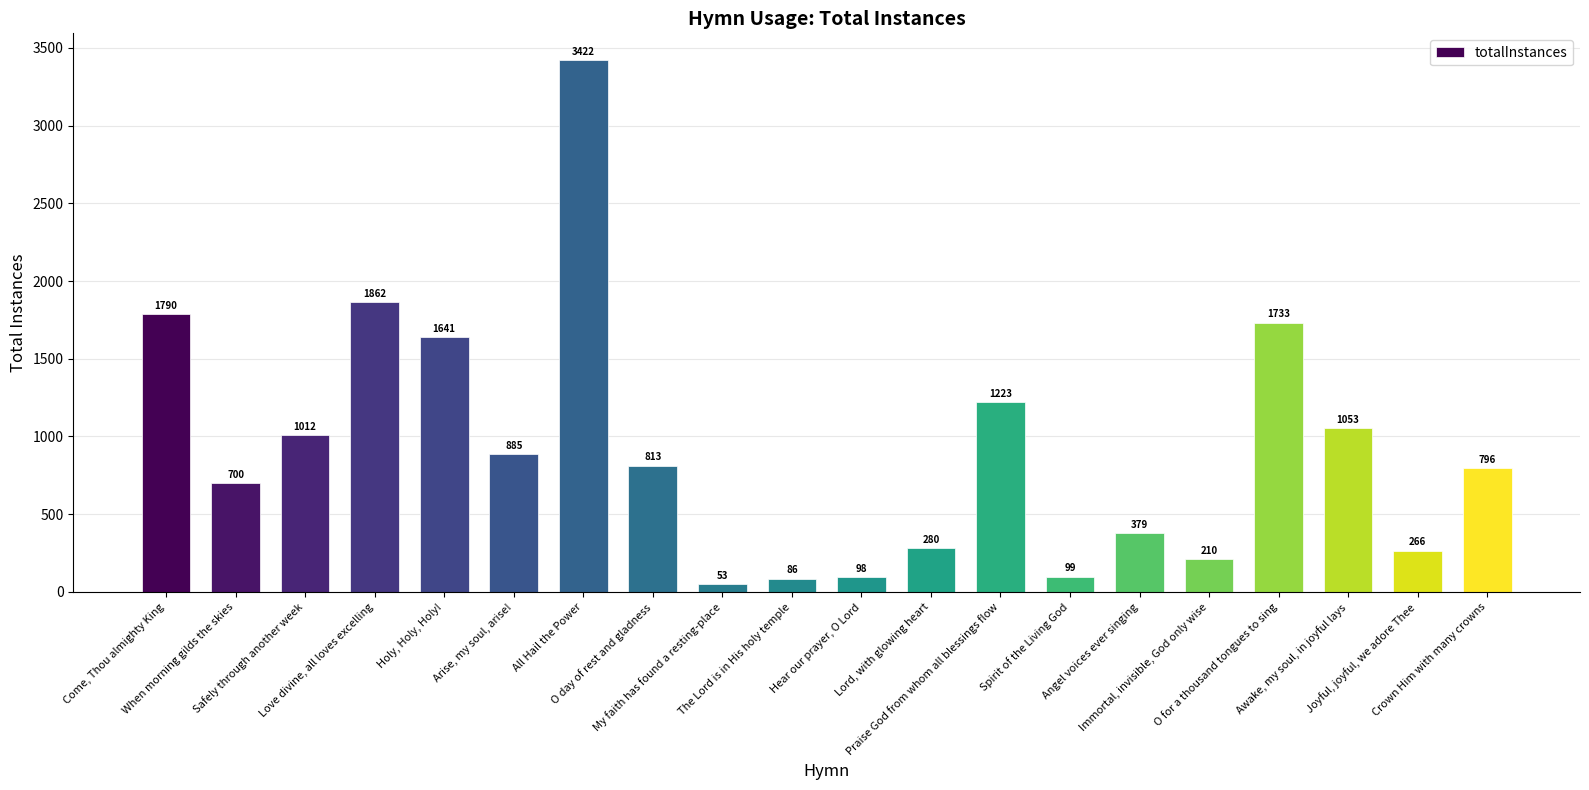

Reading left to right, transcribe all the data shown in this chart.

1790	700	1012	1862	1641	885	3422	813	53	86	98	280	1223	99	379	210	1733	1053	266	796